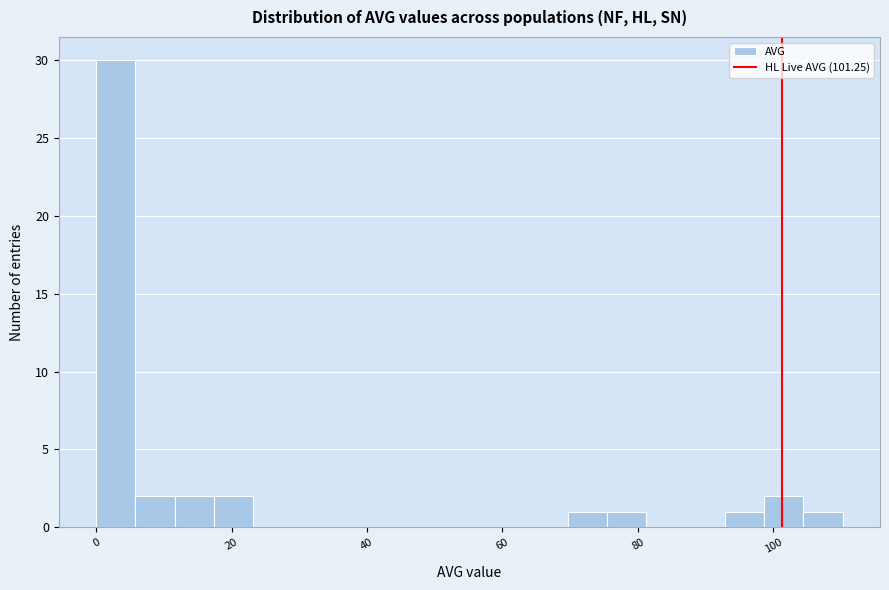

Read against the x-axis, roughly where is the centre of the tallest bar?

2